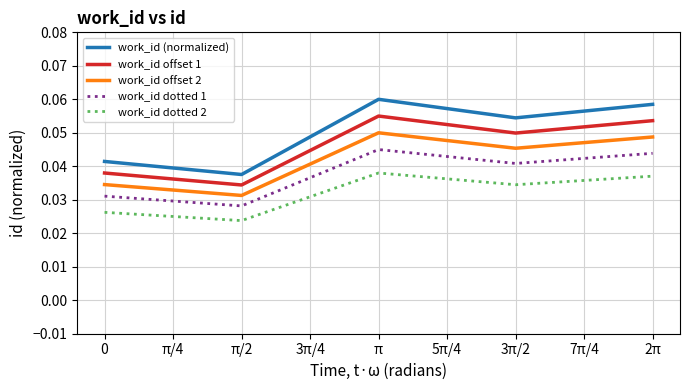

Rank the series by their average value, from highest to lowest.

work_id (normalized), work_id offset 1, work_id offset 2, work_id dotted 1, work_id dotted 2